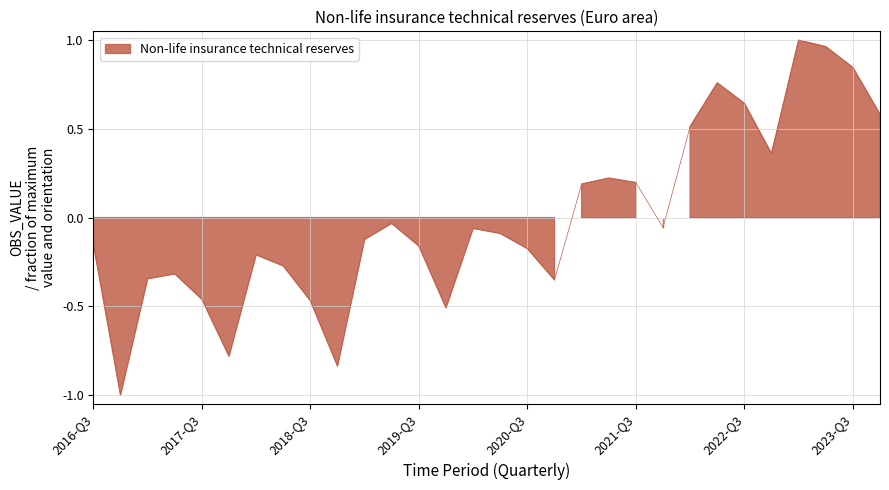

Where is the first local minimum?

2016-Q4